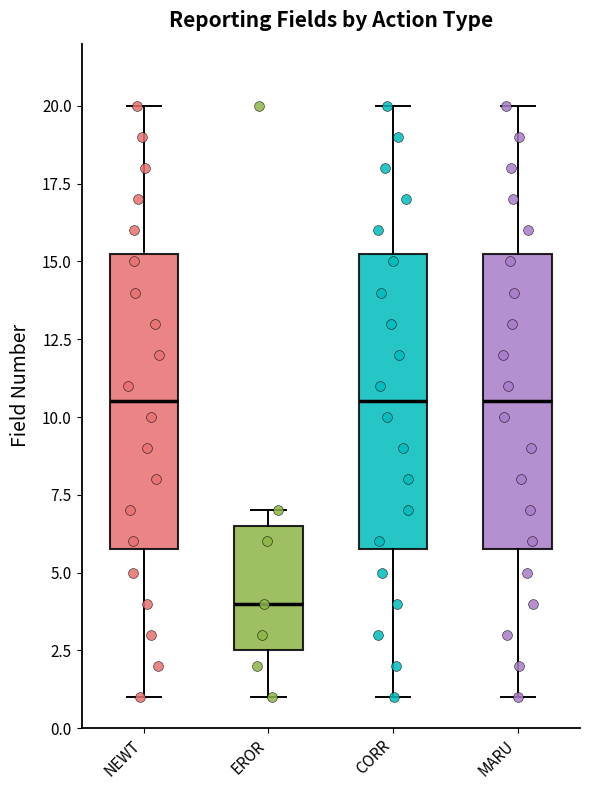

Which box has the lowest median line?

EROR